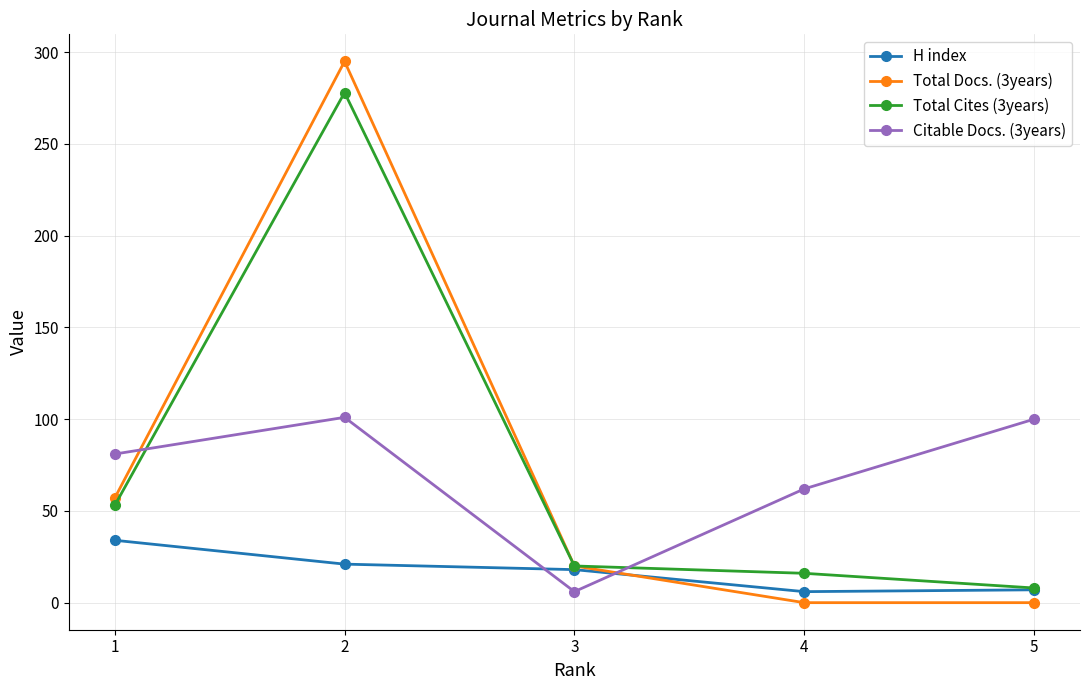

What is the difference between the second highest and second lowest values in the Total Cites (3years) series?

37